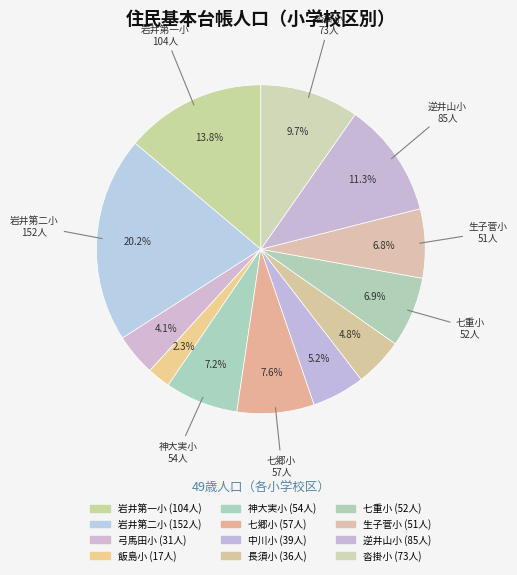

How many segments does this pie chart have?

12